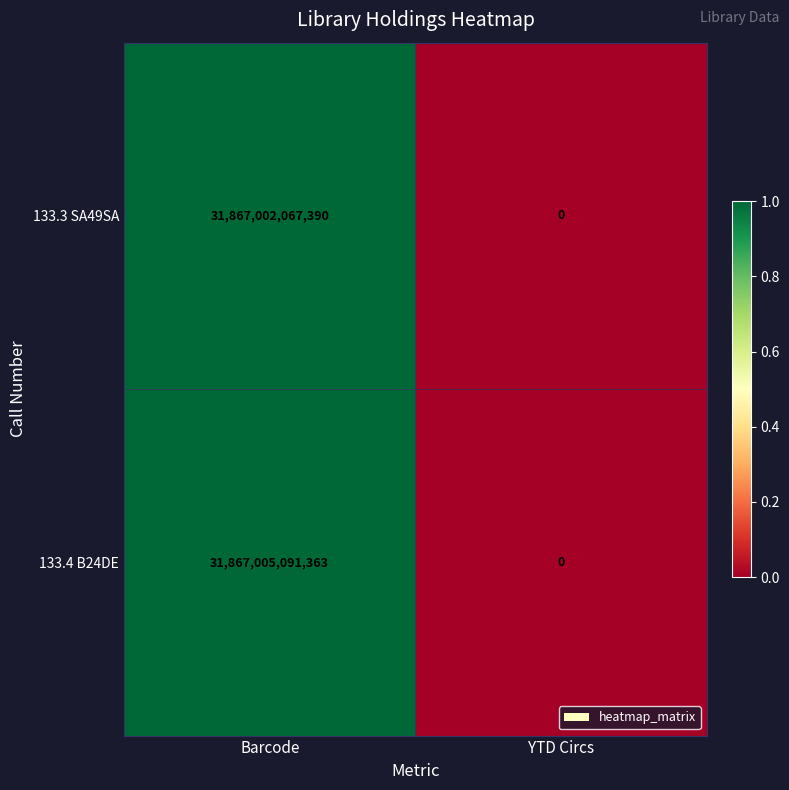

Rank the series by their average value, from highest to lowest.

133.4 B24DE, 133.3 SA49SA